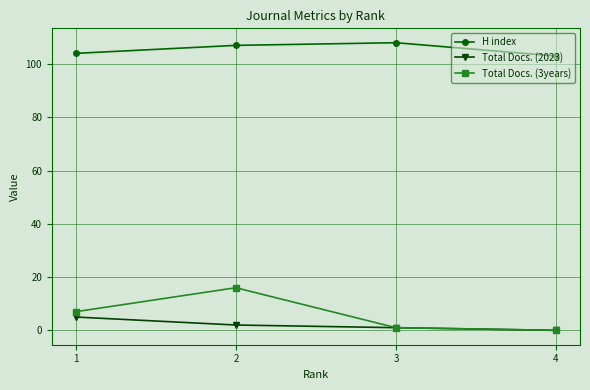

At which category is the sum across all series the highest?

2